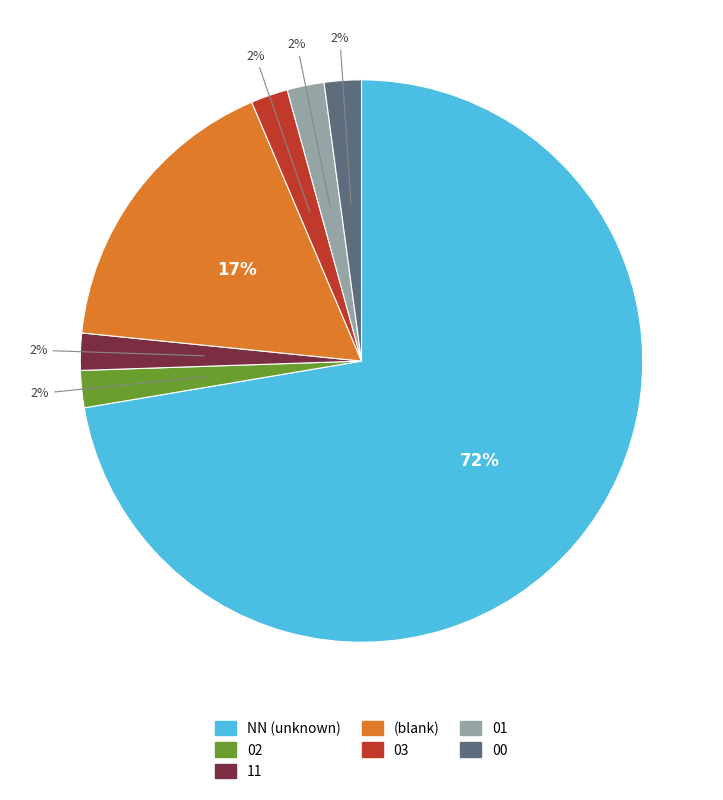

Which slice represents more than half of the pie?

NN (unknown)